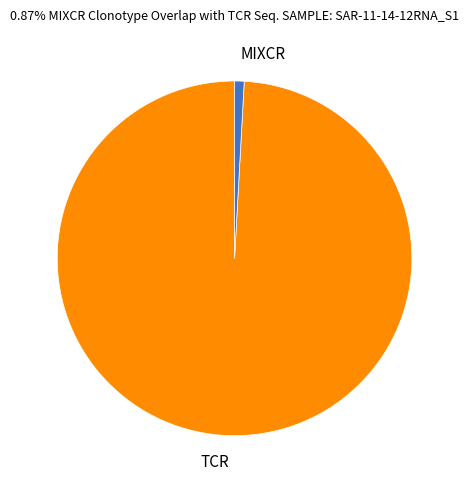

How many slices are in this pie chart?

2